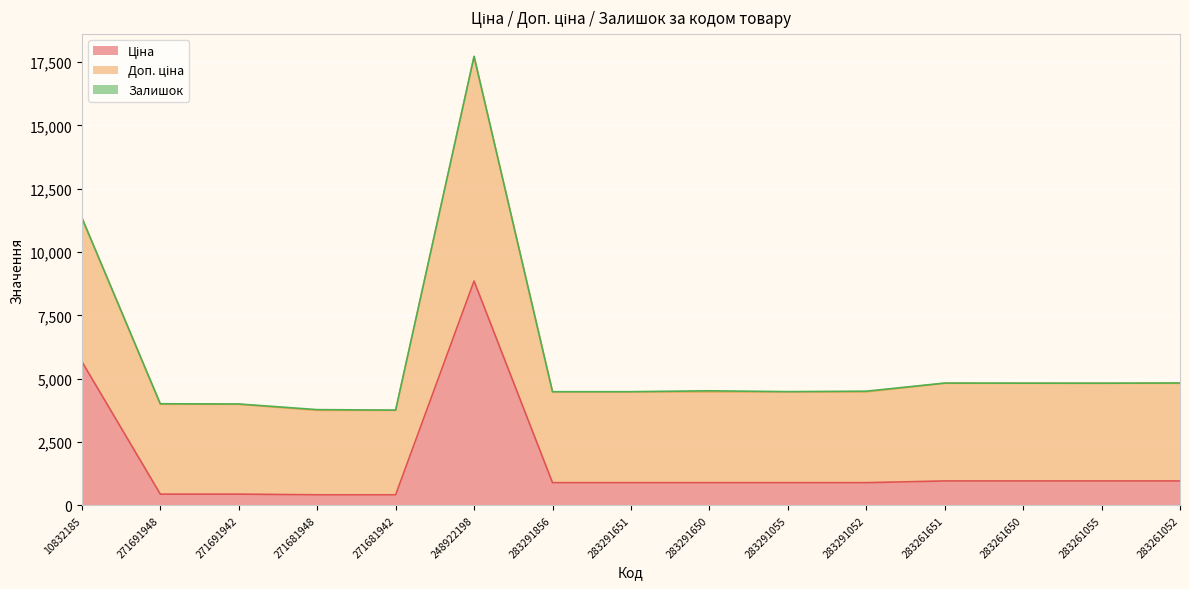

At which category is the sum across all series the highest?

248922198